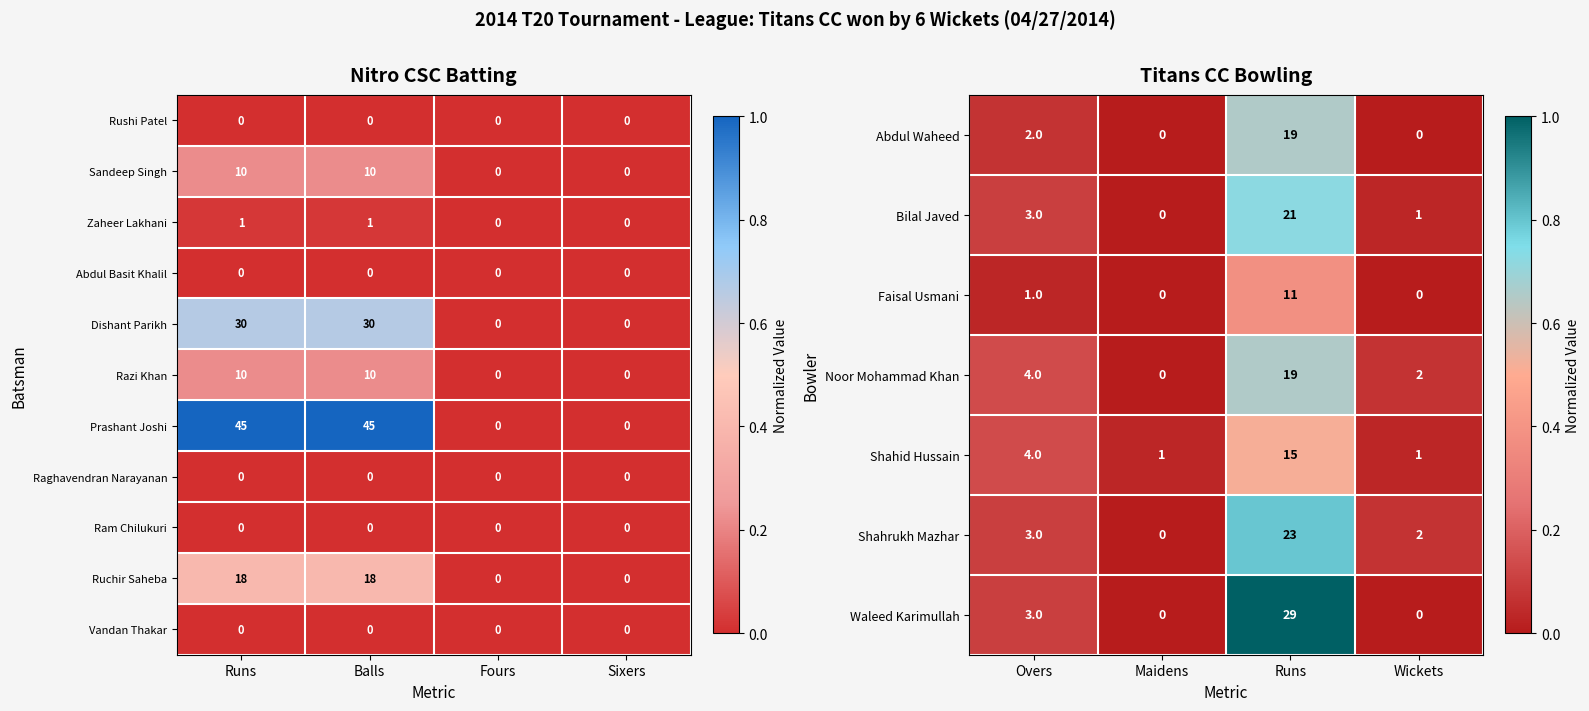

Count the Noor Mohammad Khan values in the range 2 to 19.

3